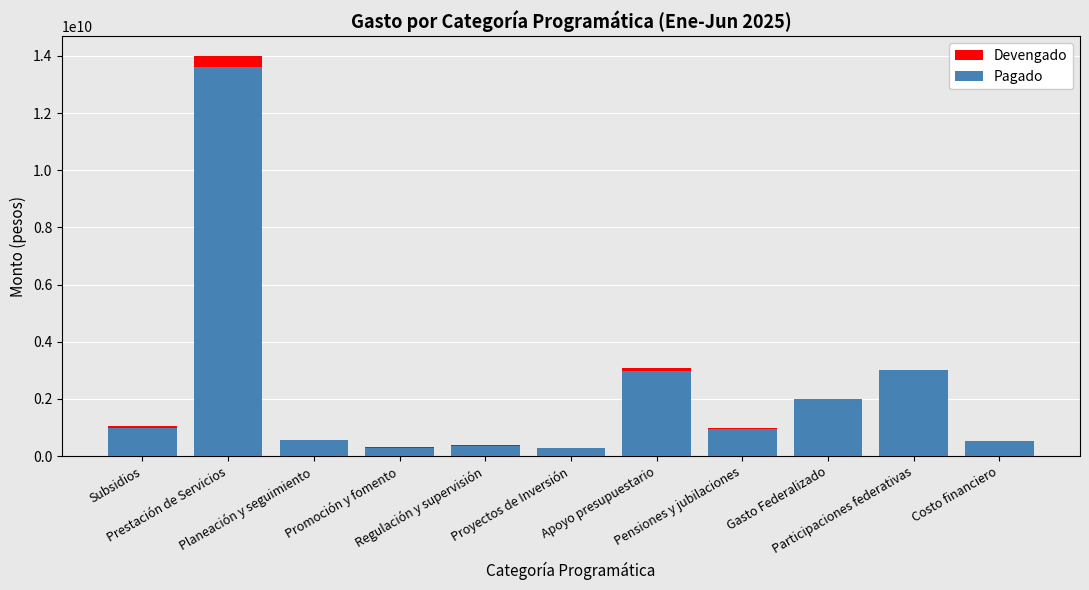

List the series in order of their peak value, lowest first.

Pagado, Devengado